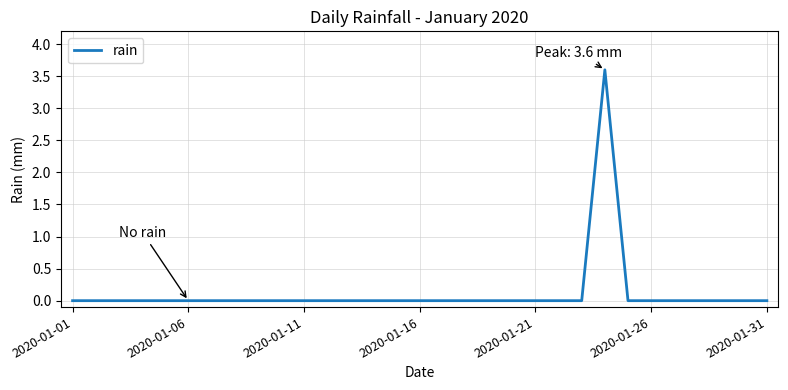

How many lines are shown in the chart?

1